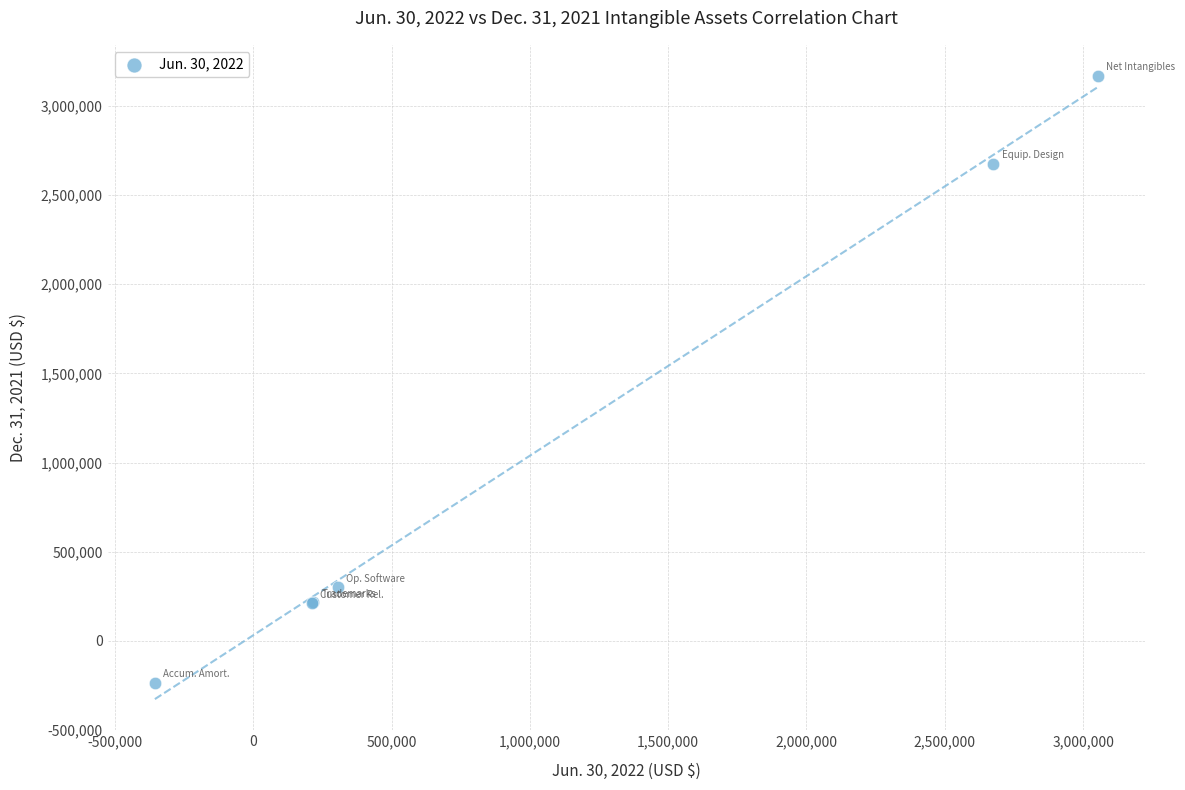

What Y value in the scatter plot is closest to 1465907?

301275